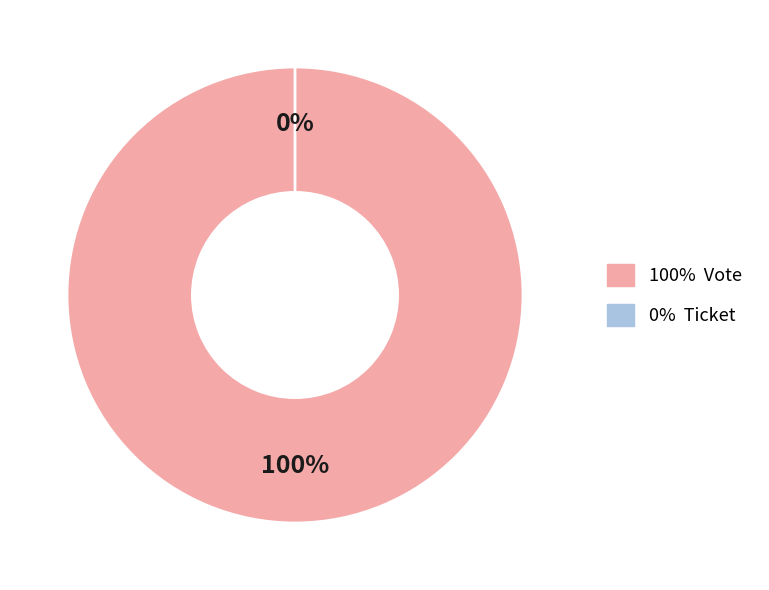

What portion of the pie excludes Ticket?

100.0%